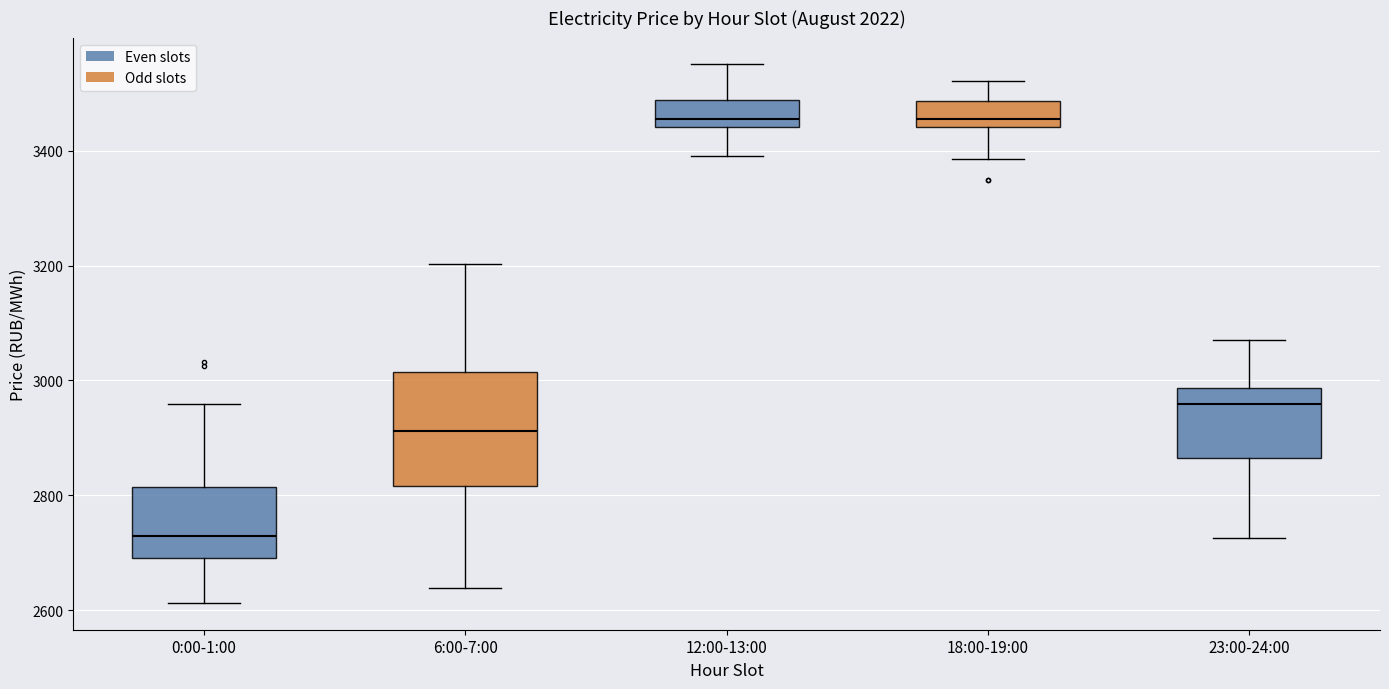

Reading left to right, transcribe this box plot: for each box, give where its median line is, the range the box spans, and where its two whiskers end, as read against the y-axis. The values are not printed on the chart, so give them approximately, as read against the axis.

0:00-1:00: median 2720, box 2700 to 2820, whiskers 2620 to 2960
6:00-7:00: median 2920, box 2820 to 3020, whiskers 2640 to 3200
12:00-13:00: median 3460, box 3440 to 3480, whiskers 3400 to 3560
18:00-19:00: median 3460, box 3440 to 3480, whiskers 3380 to 3520
23:00-24:00: median 2960, box 2860 to 2980, whiskers 2720 to 3080